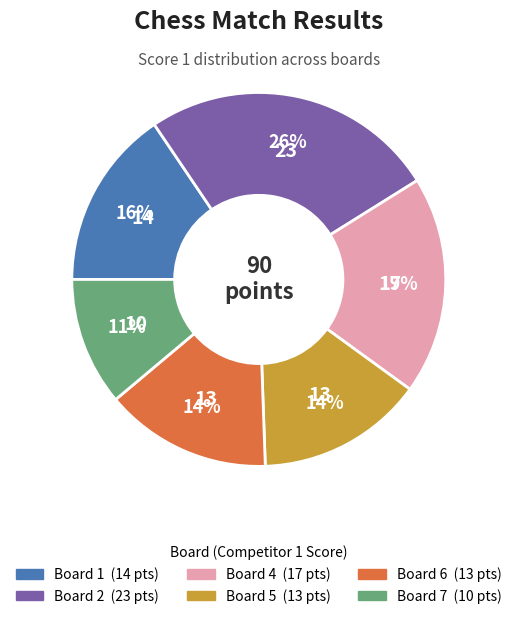

Does any single category account for the majority?

No